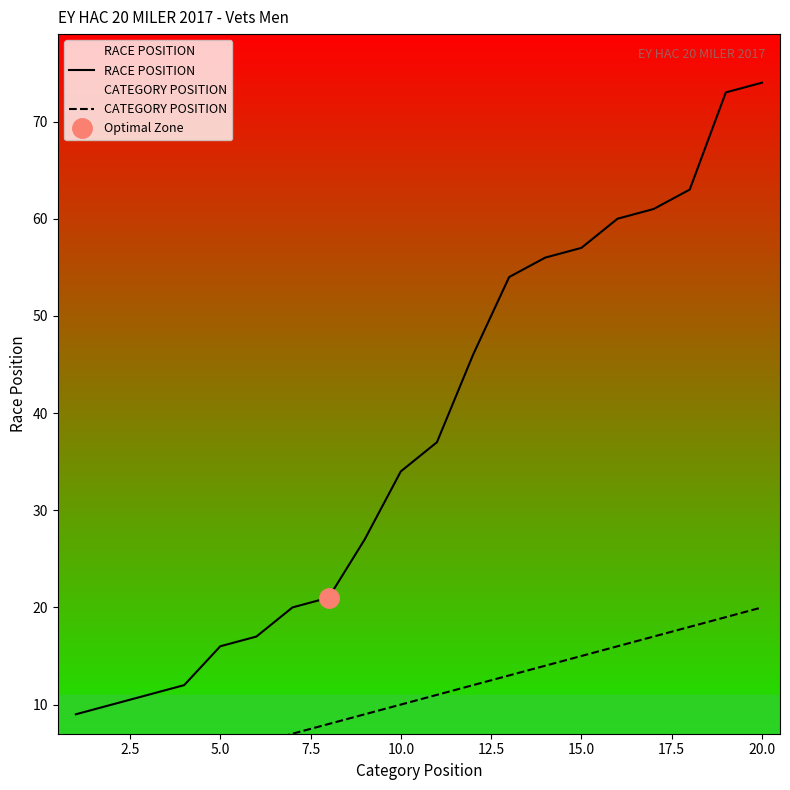

Which series has the widest spread of values?

RACE POSITION